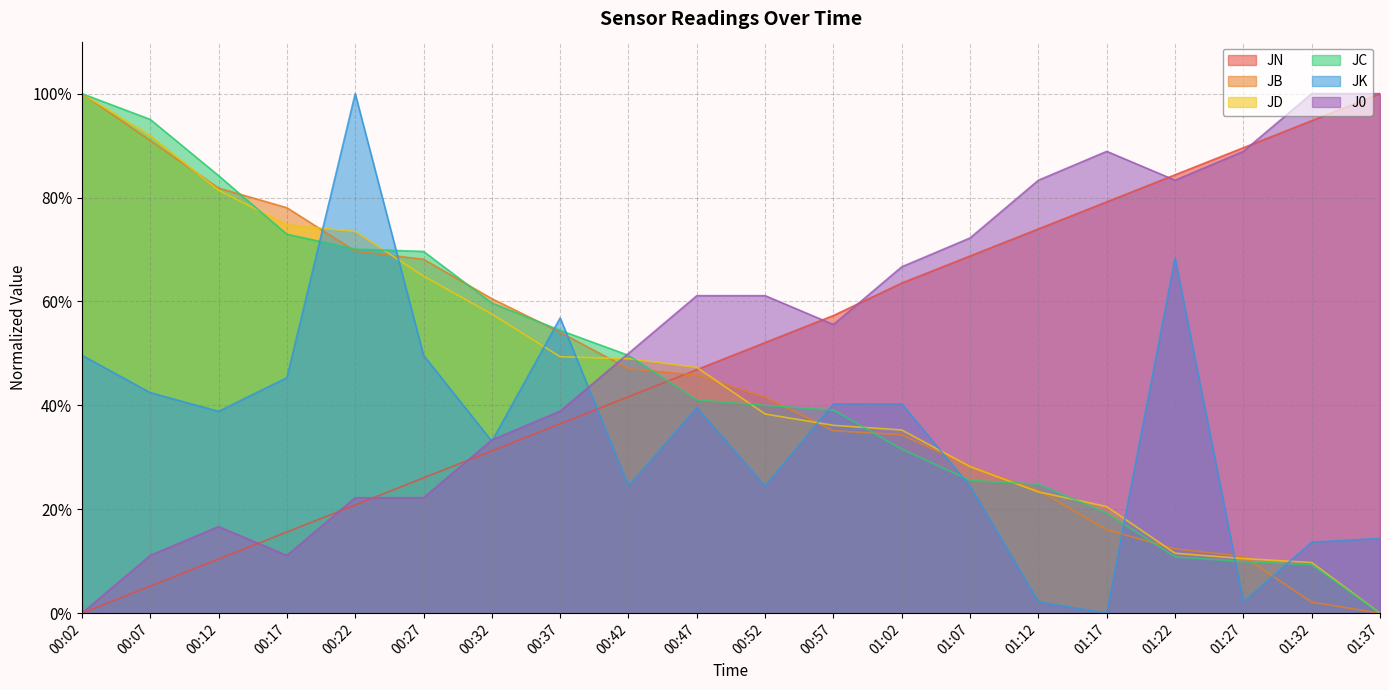

What is the total value across all series at 00:42?

2.6